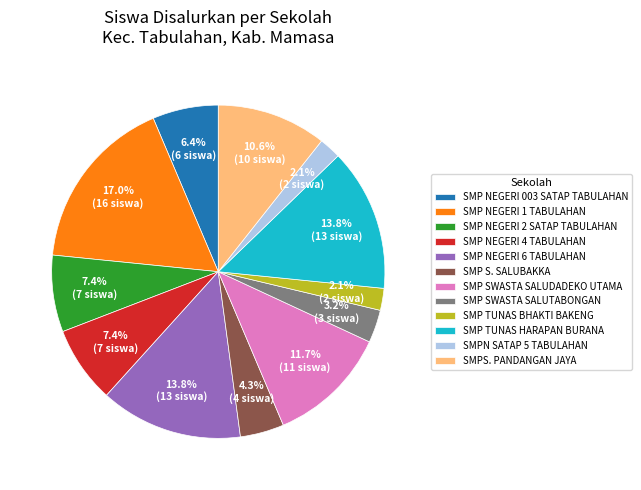

The SMP NEGERI 003 SATAP TABULAHAN slice represents 6% of the pie. True or false?

True